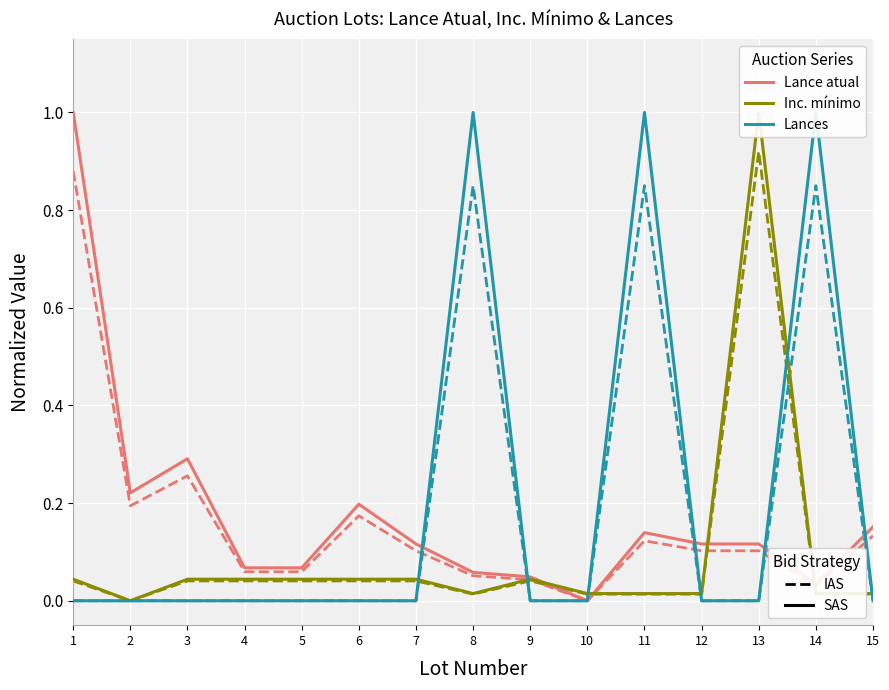

Is this an area chart (filled region under the line)?

No